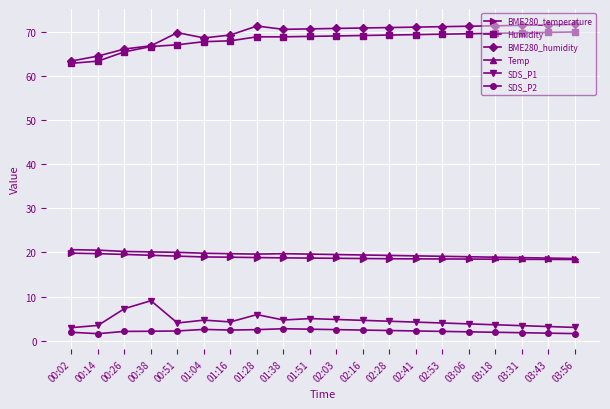

True or false: Temp and SDS_P1 cross at least once.

False